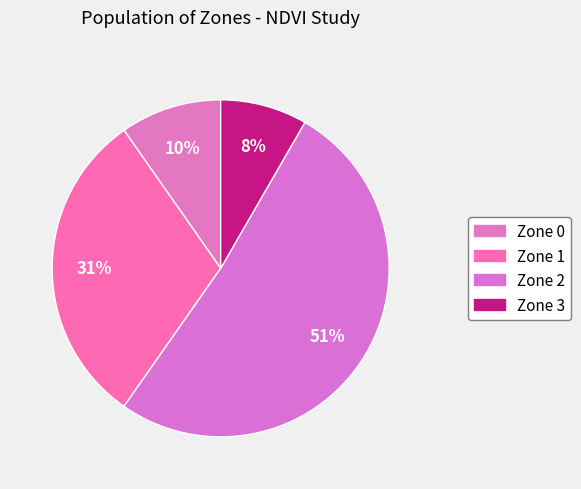

To the nearest percent, what percentage of the pie is Zone 0?

10%